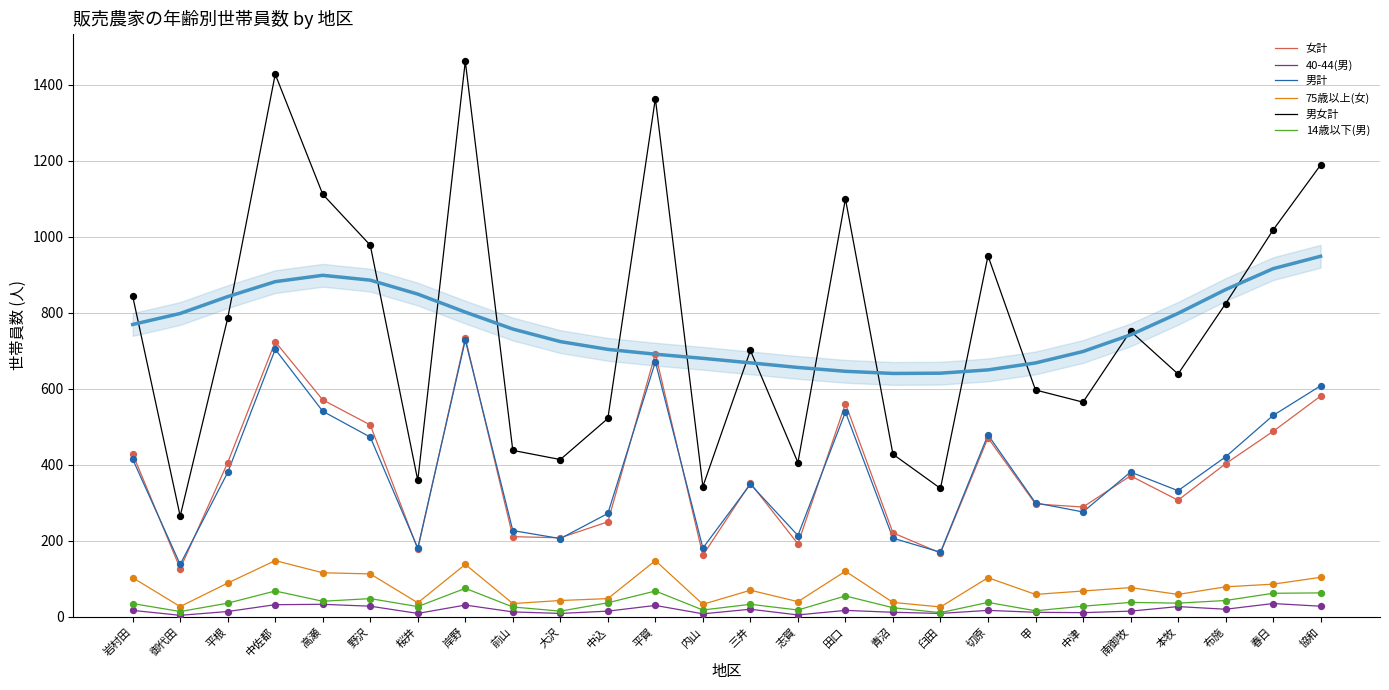

Which series has the largest total across all categories?

男女計